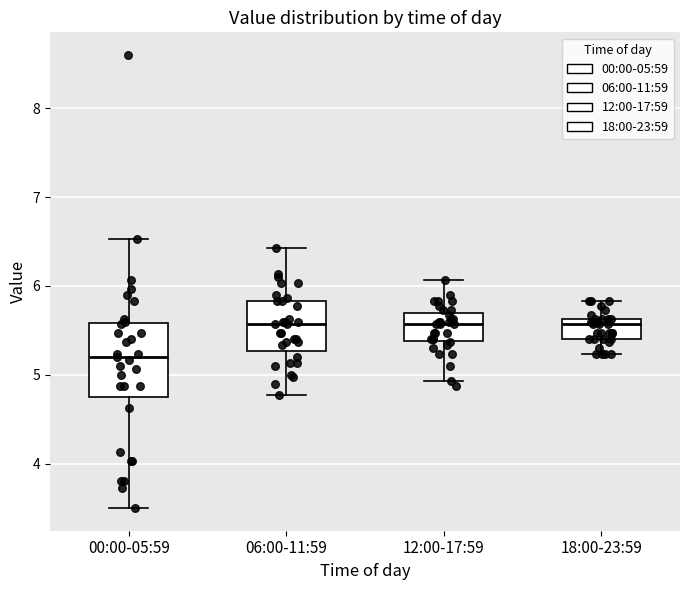

Which box is the tallest, from its lower edge to its upper edge?

00:00-05:59